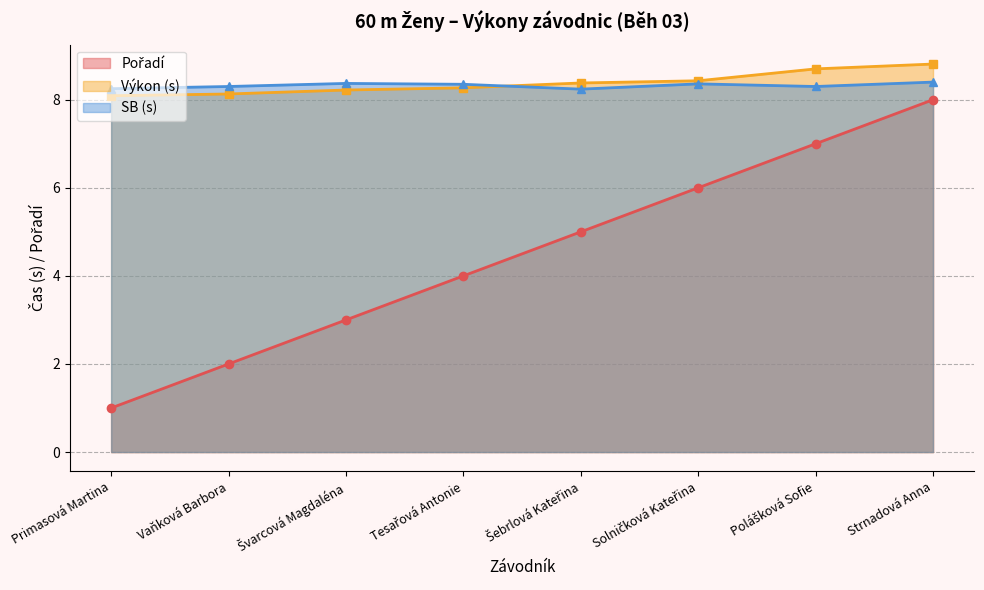

Which category has the highest value in the Pořadí series?

Strnadová Anna